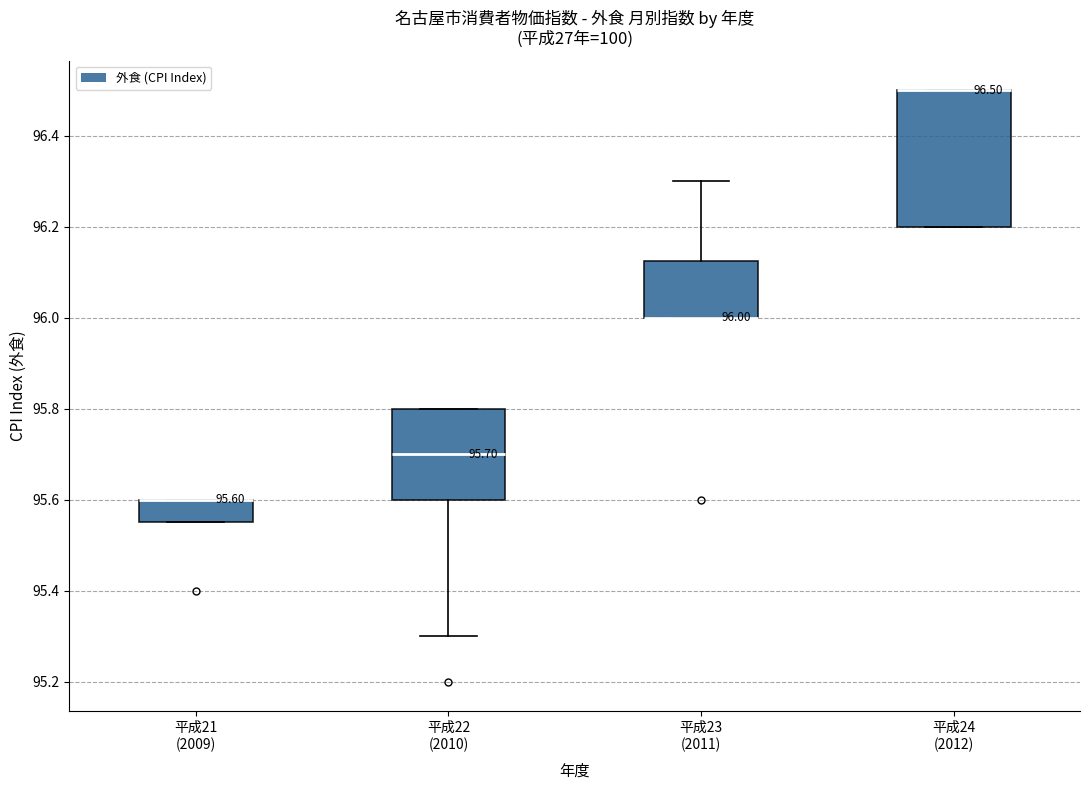

Which box is the tallest, from its lower edge to its upper edge?

平成24 (2012)